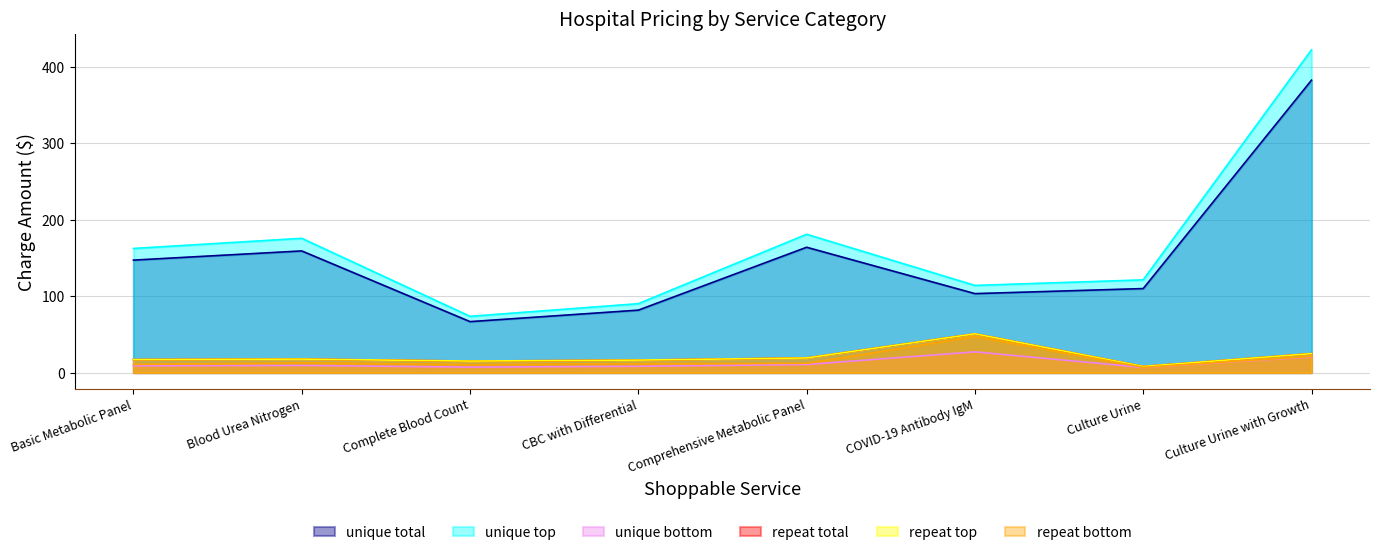

Rank the categories by repeat total value from highest to lowest.

COVID-19 Antibody IgM, Culture Urine with Growth, Comprehensive Metabolic Panel, Blood Urea Nitrogen, Basic Metabolic Panel, CBC with Differential, Complete Blood Count, Culture Urine